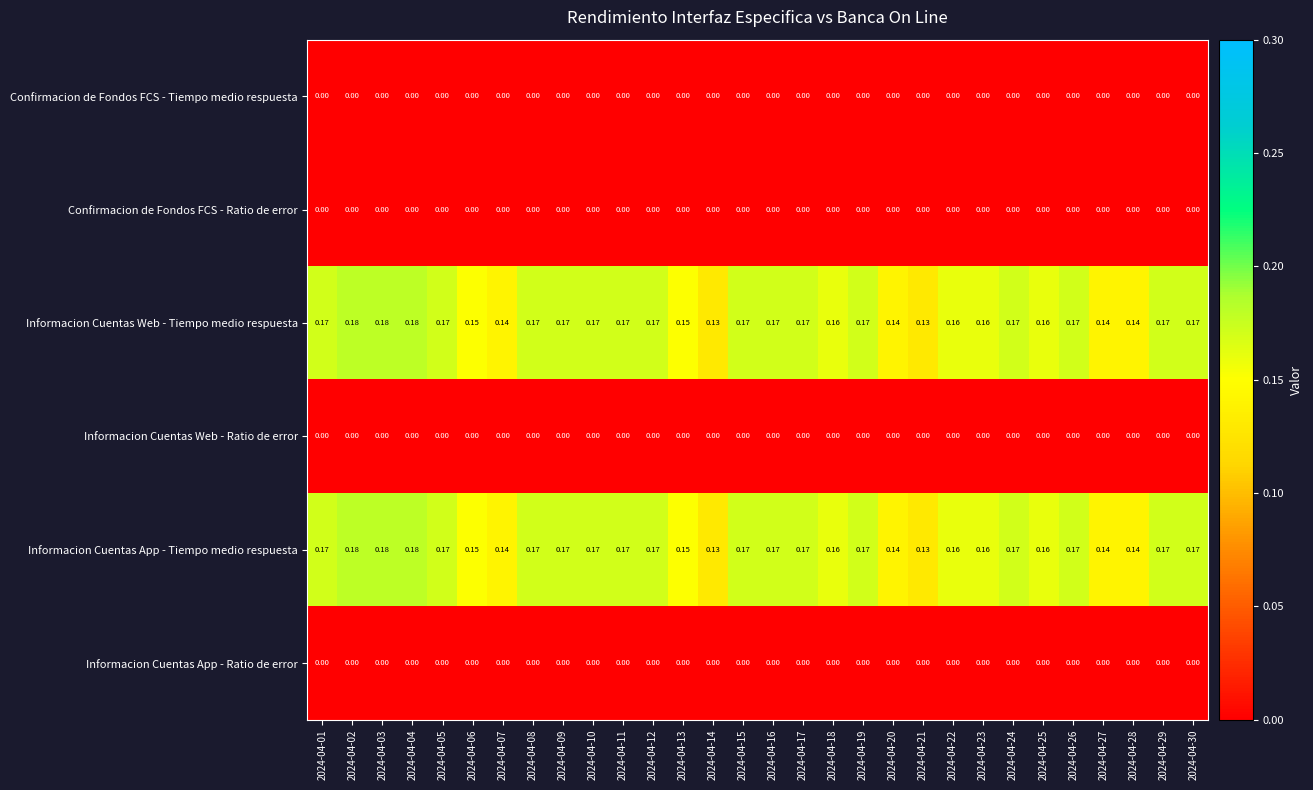

Reading left to right, extract all data points from this chart.

Confirmacion de Fondos FCS - Tiempo medio respuesta: 2024-04-01=0.0	2024-04-02=0.0	2024-04-03=0.0	2024-04-04=0.0	2024-04-05=0.0	2024-04-06=0.0	2024-04-07=0.0	2024-04-08=0.0	2024-04-09=0.0	2024-04-10=0.0	2024-04-11=0.0	2024-04-12=0.0	2024-04-13=0.0	2024-04-14=0.0	2024-04-15=0.0	2024-04-16=0.0	2024-04-17=0.0	2024-04-18=0.0	2024-04-19=0.0	2024-04-20=0.0	2024-04-21=0.0	2024-04-22=0.0	2024-04-23=0.0	2024-04-24=0.0	2024-04-25=0.0	2024-04-26=0.0	2024-04-27=0.0	2024-04-28=0.0	2024-04-29=0.0	2024-04-30=0.0
Confirmacion de Fondos FCS - Ratio de error: 2024-04-01=0.0	2024-04-02=0.0	2024-04-03=0.0	2024-04-04=0.0	2024-04-05=0.0	2024-04-06=0.0	2024-04-07=0.0	2024-04-08=0.0	2024-04-09=0.0	2024-04-10=0.0	2024-04-11=0.0	2024-04-12=0.0	2024-04-13=0.0	2024-04-14=0.0	2024-04-15=0.0	2024-04-16=0.0	2024-04-17=0.0	2024-04-18=0.0	2024-04-19=0.0	2024-04-20=0.0	2024-04-21=0.0	2024-04-22=0.0	2024-04-23=0.0	2024-04-24=0.0	2024-04-25=0.0	2024-04-26=0.0	2024-04-27=0.0	2024-04-28=0.0	2024-04-29=0.0	2024-04-30=0.0
Informacion Cuentas Web - Tiempo medio respuesta: 2024-04-01=0.2	2024-04-02=0.2	2024-04-03=0.2	2024-04-04=0.2	2024-04-05=0.2	2024-04-06=0.1	2024-04-07=0.1	2024-04-08=0.2	2024-04-09=0.2	2024-04-10=0.2	2024-04-11=0.2	2024-04-12=0.2	2024-04-13=0.1	2024-04-14=0.1	2024-04-15=0.2	2024-04-16=0.2	2024-04-17=0.2	2024-04-18=0.2	2024-04-19=0.2	2024-04-20=0.1	2024-04-21=0.1	2024-04-22=0.2	2024-04-23=0.2	2024-04-24=0.2	2024-04-25=0.2	2024-04-26=0.2	2024-04-27=0.1	2024-04-28=0.1	2024-04-29=0.2	2024-04-30=0.2
Informacion Cuentas Web - Ratio de error: 2024-04-01=0.0	2024-04-02=0.0	2024-04-03=0.0	2024-04-04=0.0	2024-04-05=0.0	2024-04-06=0.0	2024-04-07=0.0	2024-04-08=0.0	2024-04-09=0.0	2024-04-10=0.0	2024-04-11=0.0	2024-04-12=0.0	2024-04-13=0.0	2024-04-14=0.0	2024-04-15=0.0	2024-04-16=0.0	2024-04-17=0.0	2024-04-18=0.0	2024-04-19=0.0	2024-04-20=0.0	2024-04-21=0.0	2024-04-22=0.0	2024-04-23=0.0	2024-04-24=0.0	2024-04-25=0.0	2024-04-26=0.0	2024-04-27=0.0	2024-04-28=0.0	2024-04-29=0.0	2024-04-30=0.0
Informacion Cuentas App - Tiempo medio respuesta: 2024-04-01=0.2	2024-04-02=0.2	2024-04-03=0.2	2024-04-04=0.2	2024-04-05=0.2	2024-04-06=0.1	2024-04-07=0.1	2024-04-08=0.2	2024-04-09=0.2	2024-04-10=0.2	2024-04-11=0.2	2024-04-12=0.2	2024-04-13=0.1	2024-04-14=0.1	2024-04-15=0.2	2024-04-16=0.2	2024-04-17=0.2	2024-04-18=0.2	2024-04-19=0.2	2024-04-20=0.1	2024-04-21=0.1	2024-04-22=0.2	2024-04-23=0.2	2024-04-24=0.2	2024-04-25=0.2	2024-04-26=0.2	2024-04-27=0.1	2024-04-28=0.1	2024-04-29=0.2	2024-04-30=0.2
Informacion Cuentas App - Ratio de error: 2024-04-01=0.0	2024-04-02=0.0	2024-04-03=0.0	2024-04-04=0.0	2024-04-05=0.0	2024-04-06=0.0	2024-04-07=0.0	2024-04-08=0.0	2024-04-09=0.0	2024-04-10=0.0	2024-04-11=0.0	2024-04-12=0.0	2024-04-13=0.0	2024-04-14=0.0	2024-04-15=0.0	2024-04-16=0.0	2024-04-17=0.0	2024-04-18=0.0	2024-04-19=0.0	2024-04-20=0.0	2024-04-21=0.0	2024-04-22=0.0	2024-04-23=0.0	2024-04-24=0.0	2024-04-25=0.0	2024-04-26=0.0	2024-04-27=0.0	2024-04-28=0.0	2024-04-29=0.0	2024-04-30=0.0